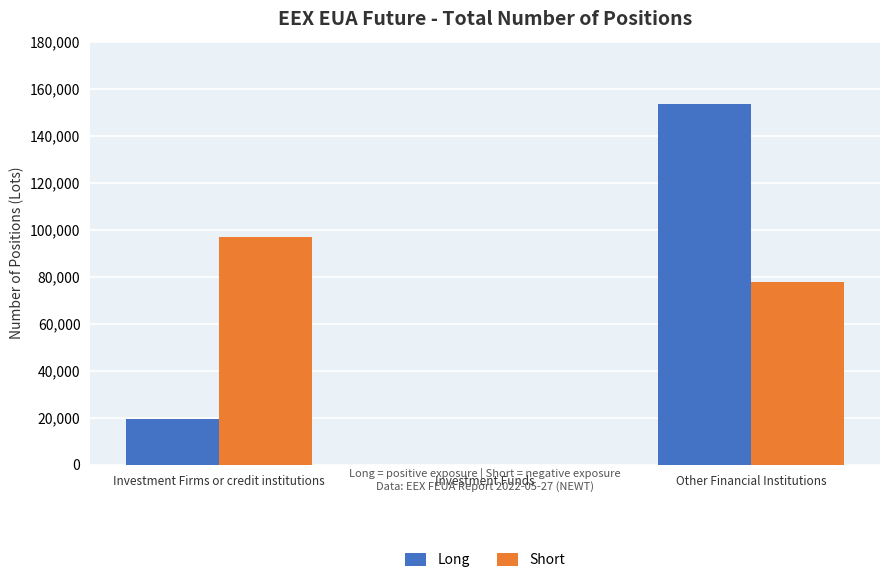

Between Investment Firms or credit institutions and Investment Funds, which series saw the biggest shift?

Short